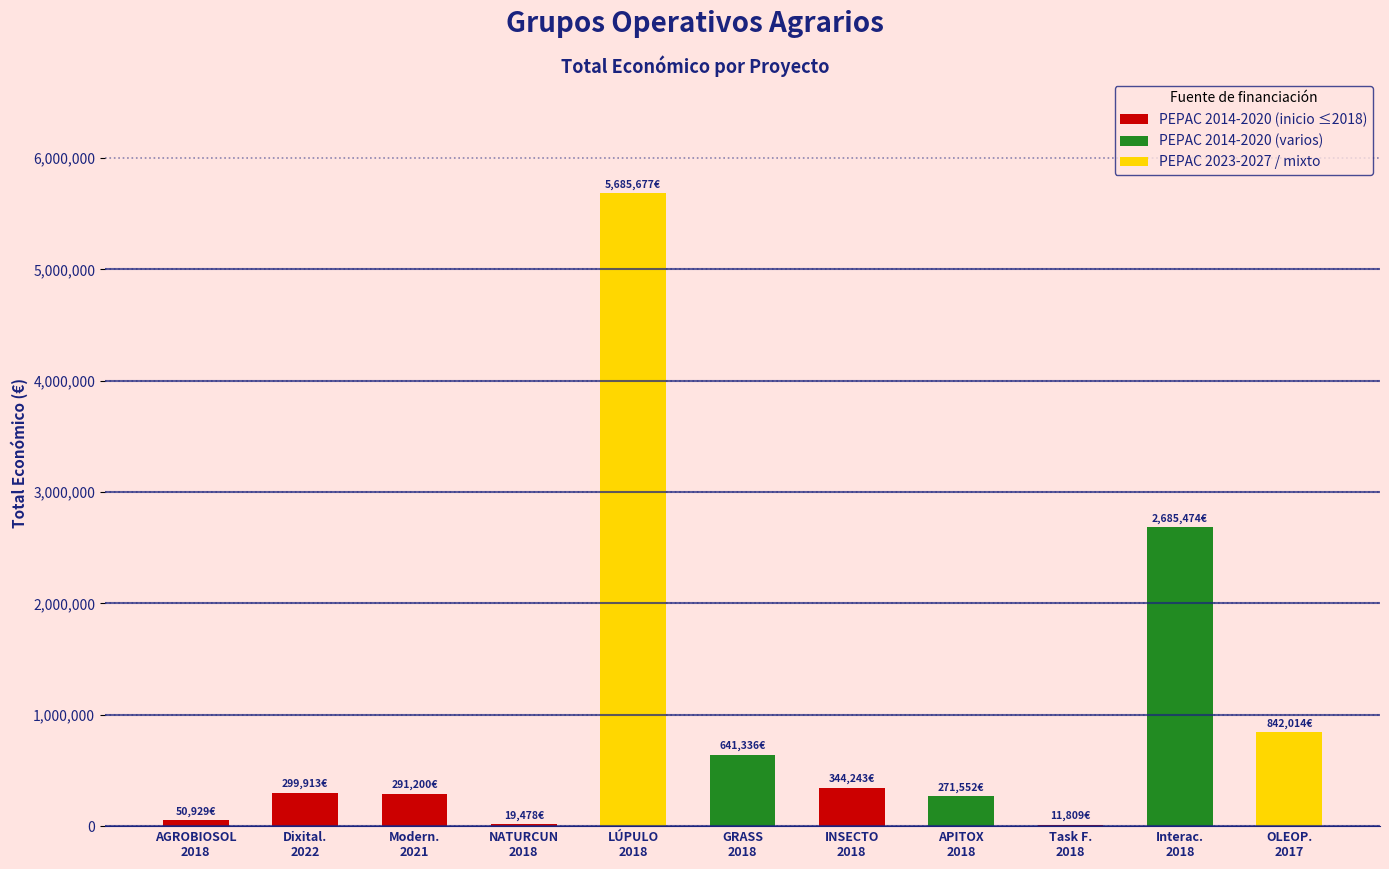

What is the ratio of the value at APITOX
2018 to the value at Dixital.
2022?

0.9